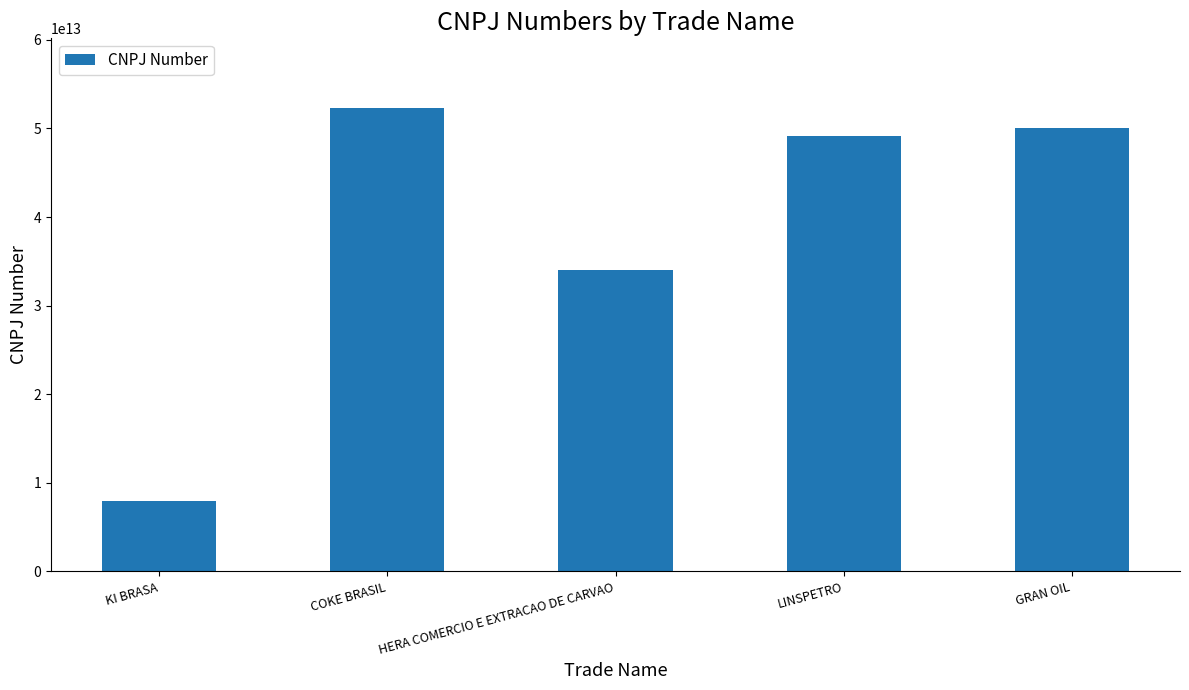

How many series are shown in this chart?

1